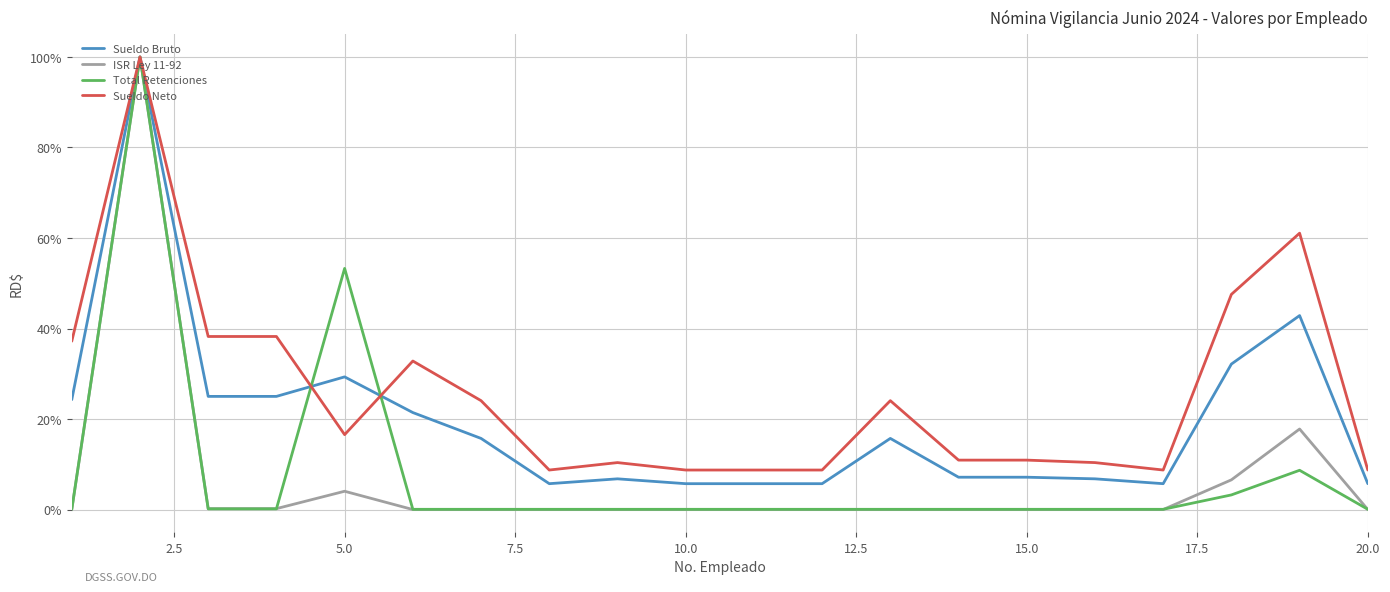

Does the chart have visible grid lines?

Yes